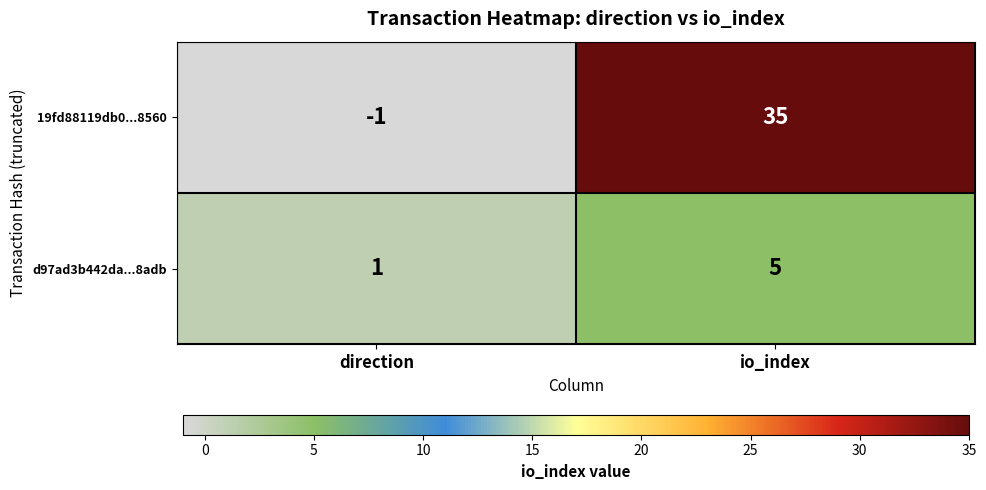

What is the sum of all d97ad3b442da...8adb values?

6